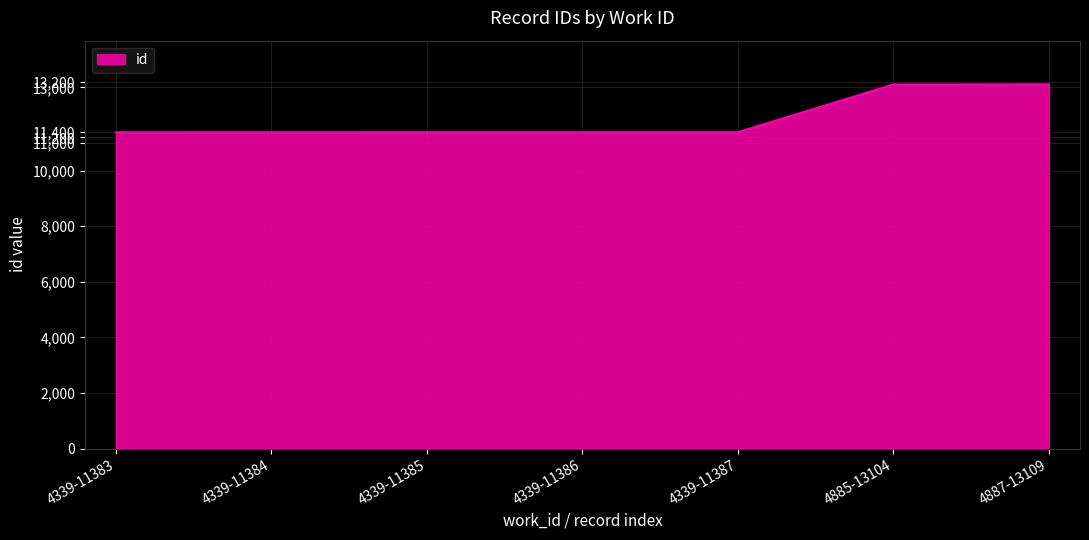

What is the difference between the maximum and minimum values?

1726